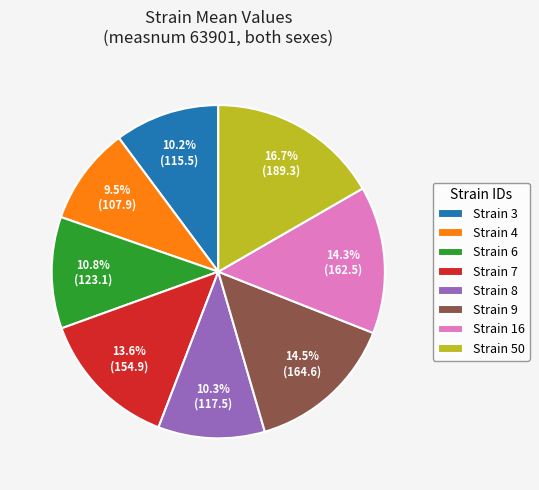

Approximately how many times larger is the value at Strain 16 compared to Strain 50?

0.9